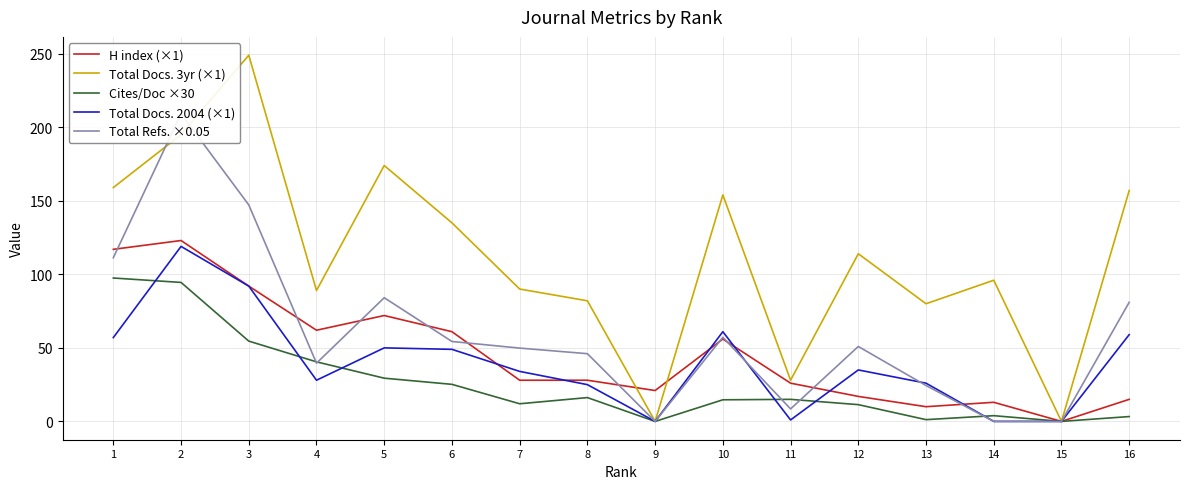

Which series has the largest total across all categories?

Total Docs. (3years)